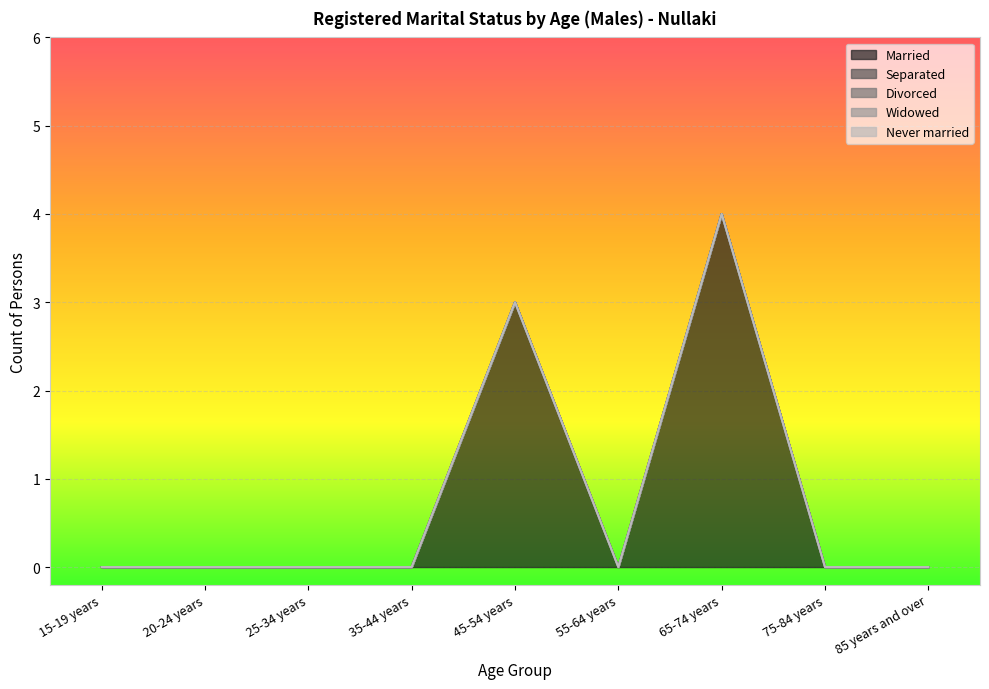

Reading left to right, extract all data points from this chart.

Married: 0	0	0	0	3	0	4	0	0
Separated: 0	0	0	0	0	0	0	0	0
Divorced: 0	0	0	0	0	0	0	0	0
Widowed: 0	0	0	0	0	0	0	0	0
Never married: 0	0	0	0	0	0	0	0	0